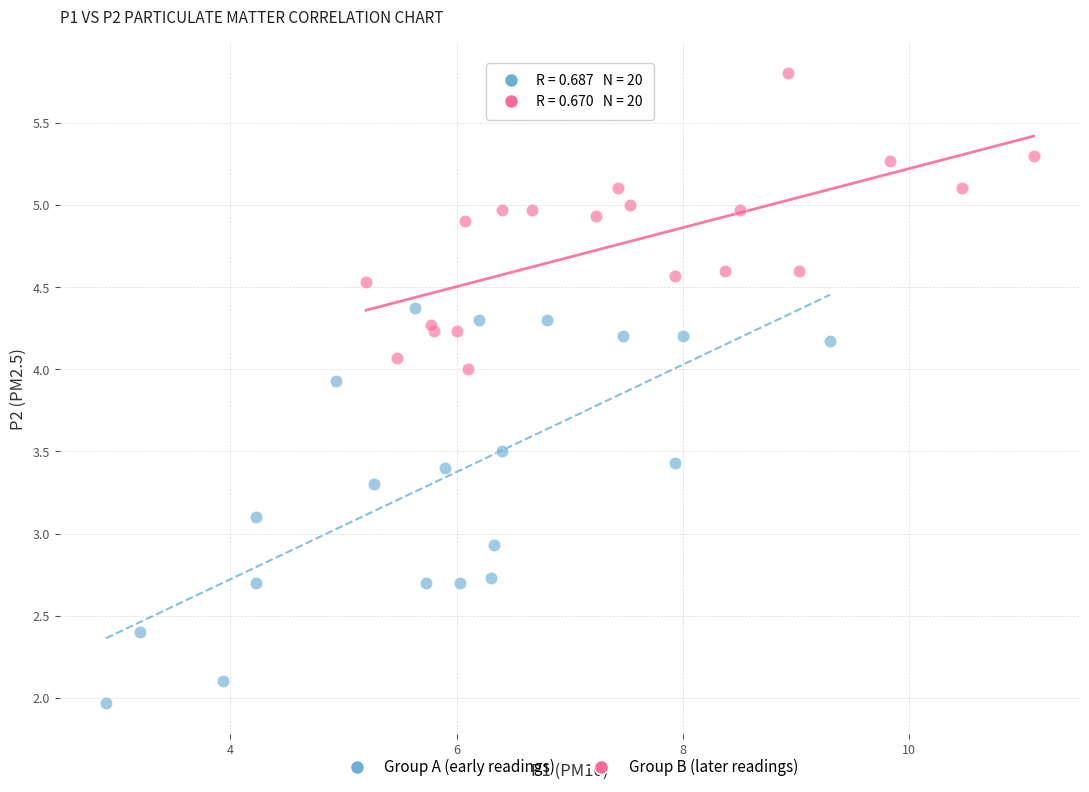

What are all the series names shown in the legend?

Group A (early readings), Group B (later readings)